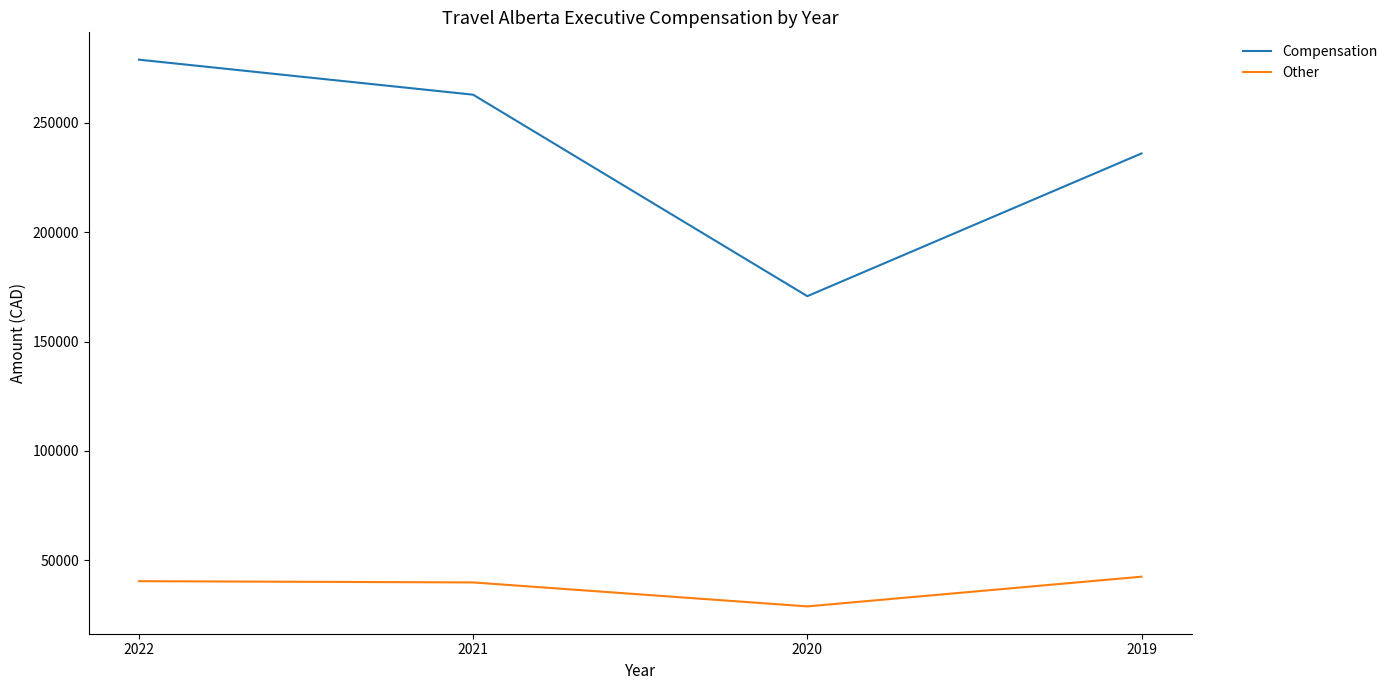

What is the difference between the Other values at 2020 and 2022?

11524.7